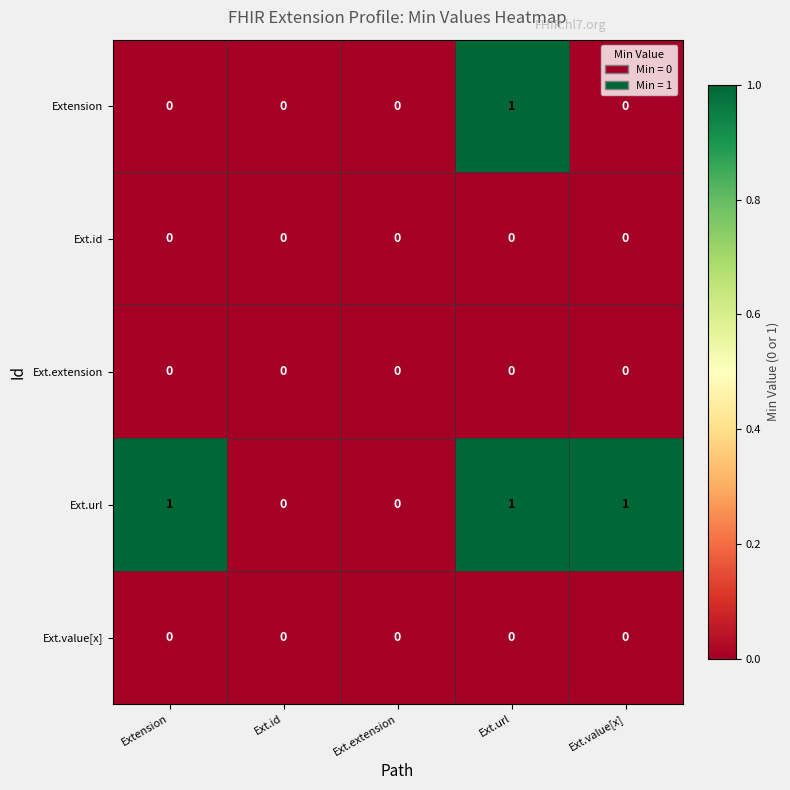

Reading left to right, what are all the values shown in this chart?

Extension: 0	0	0	1	0
Ext.id: 0	0	0	0	0
Ext.extension: 0	0	0	0	0
Ext.url: 1	0	0	1	1
Ext.value[x]: 0	0	0	0	0